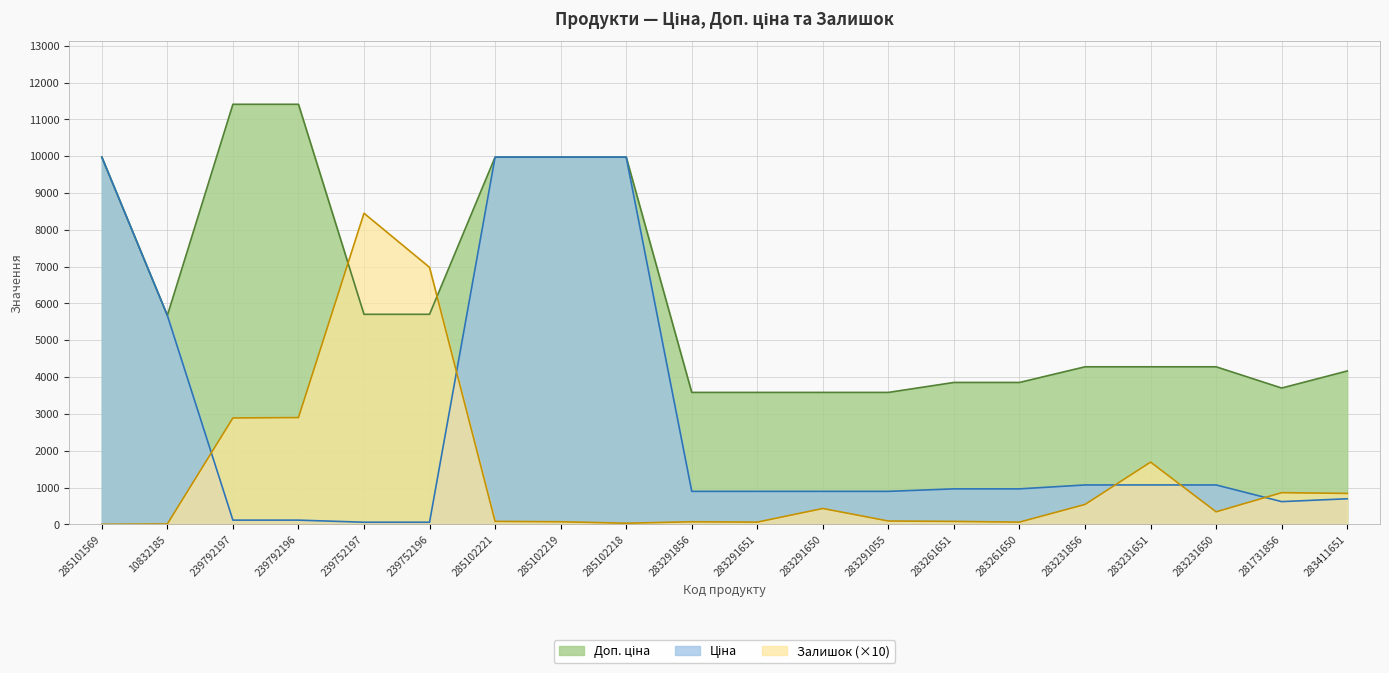

List the series in order of their overall mean, lowest first.

Залишок, Ціна, Доп. ціна